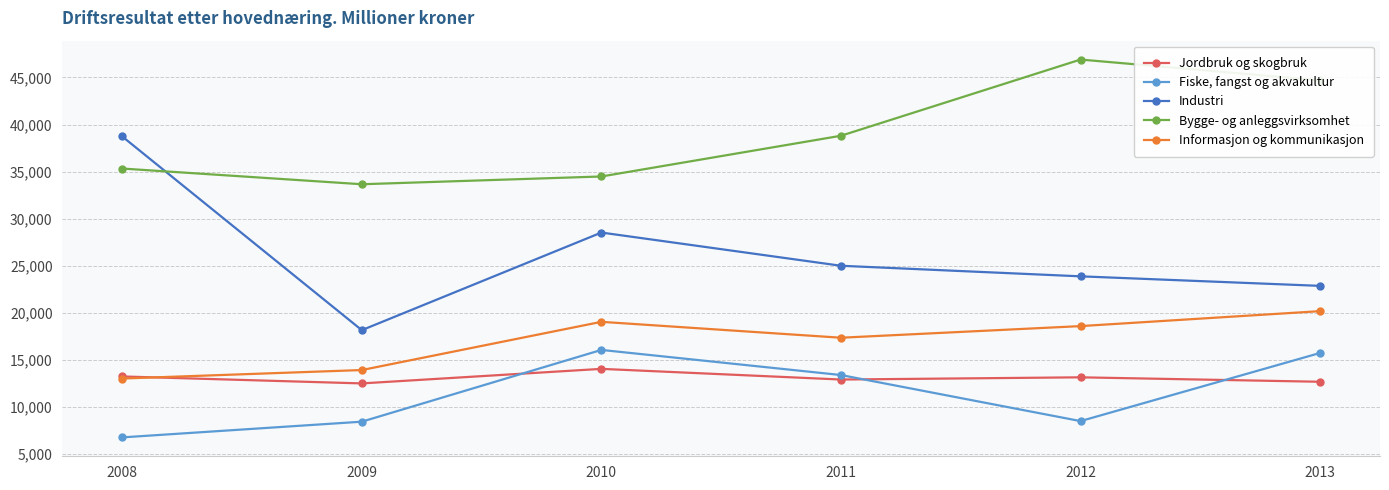

How many lines are shown in the chart?

5